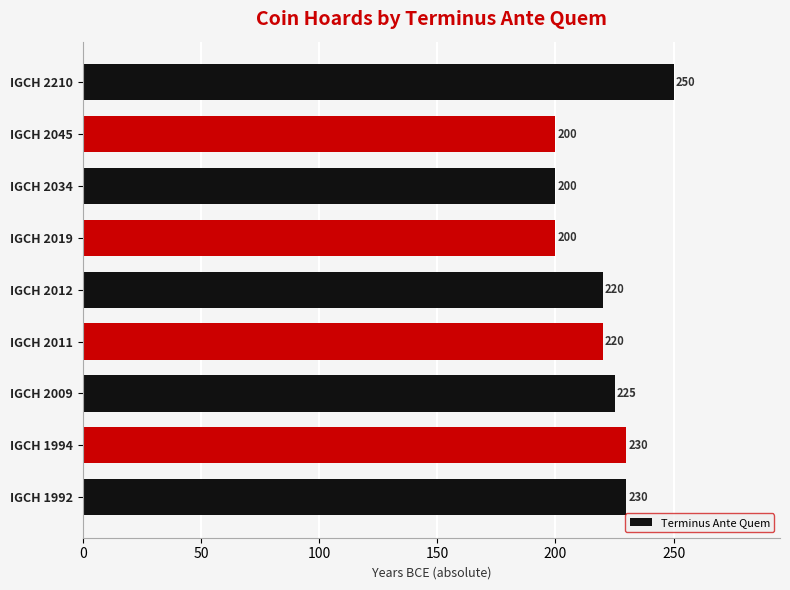

Which label corresponds to the largest value in the chart?

IGCH 2210